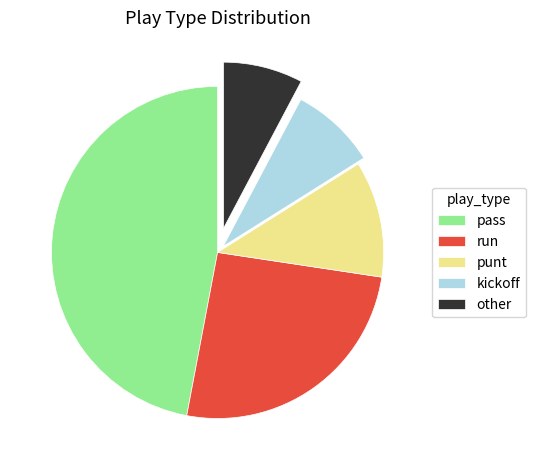

The run slice represents 33% of the pie. True or false?

False